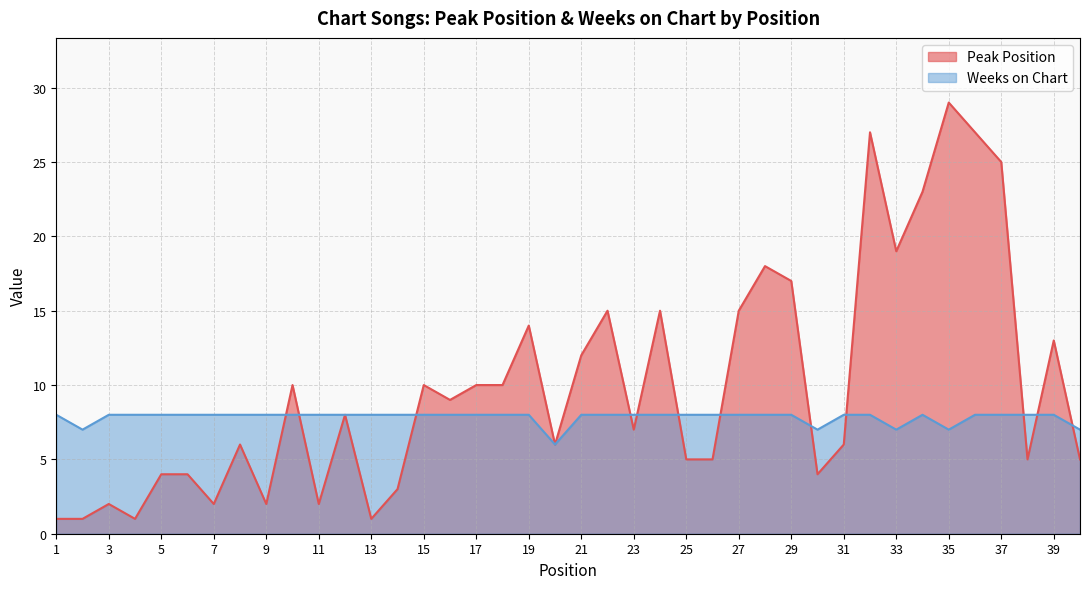

What is the difference between the highest and lowest values at 10?

2